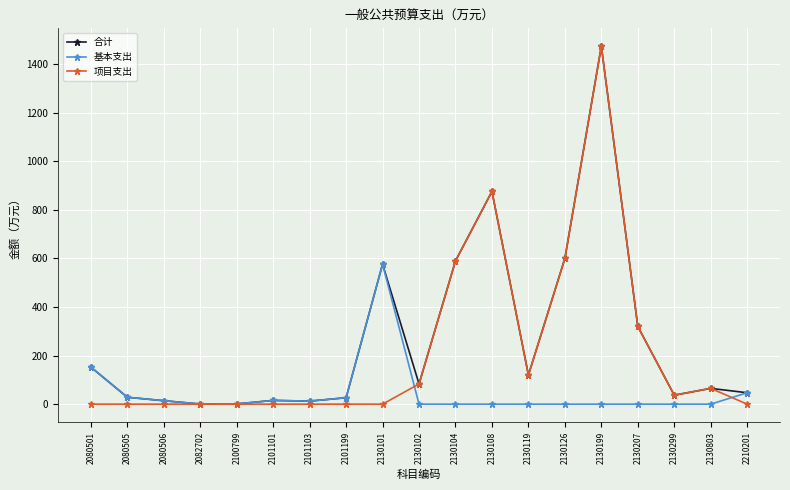

What is the spread (max minus min) of values at 2101199?

26.6